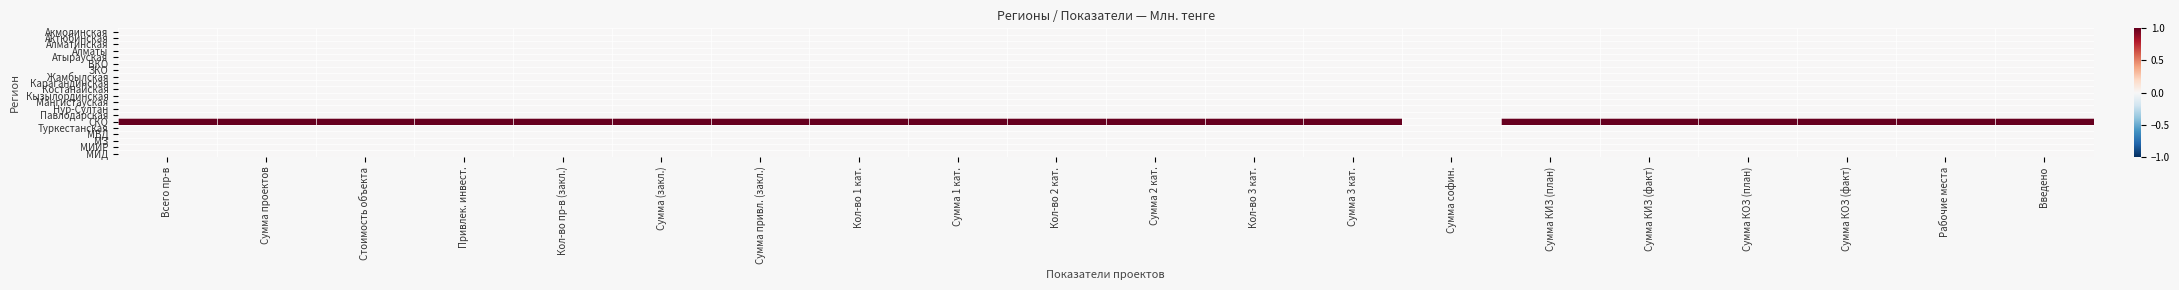

How many categories are shown in the chart?

20